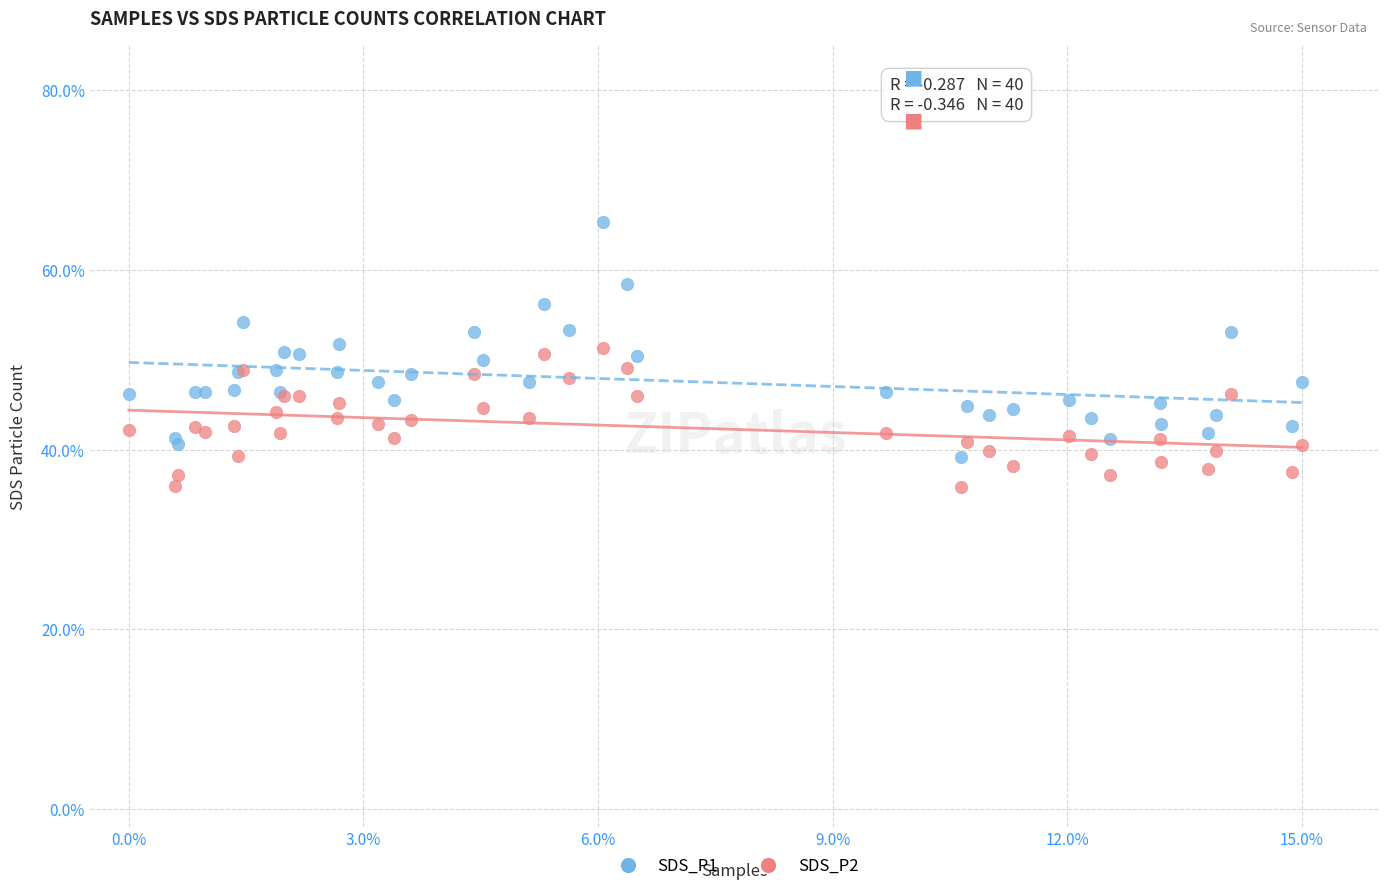

What are all the series names shown in the legend?

SDS_P1, SDS_P2